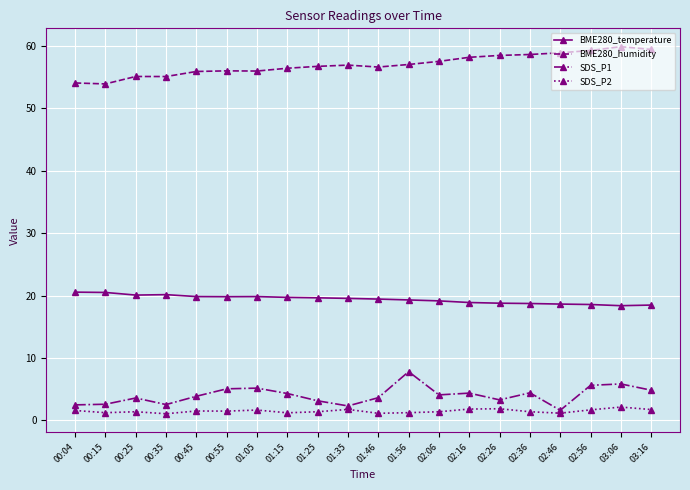

True or false: BME280_temperature has a value of 19.6 at 01:25.

True